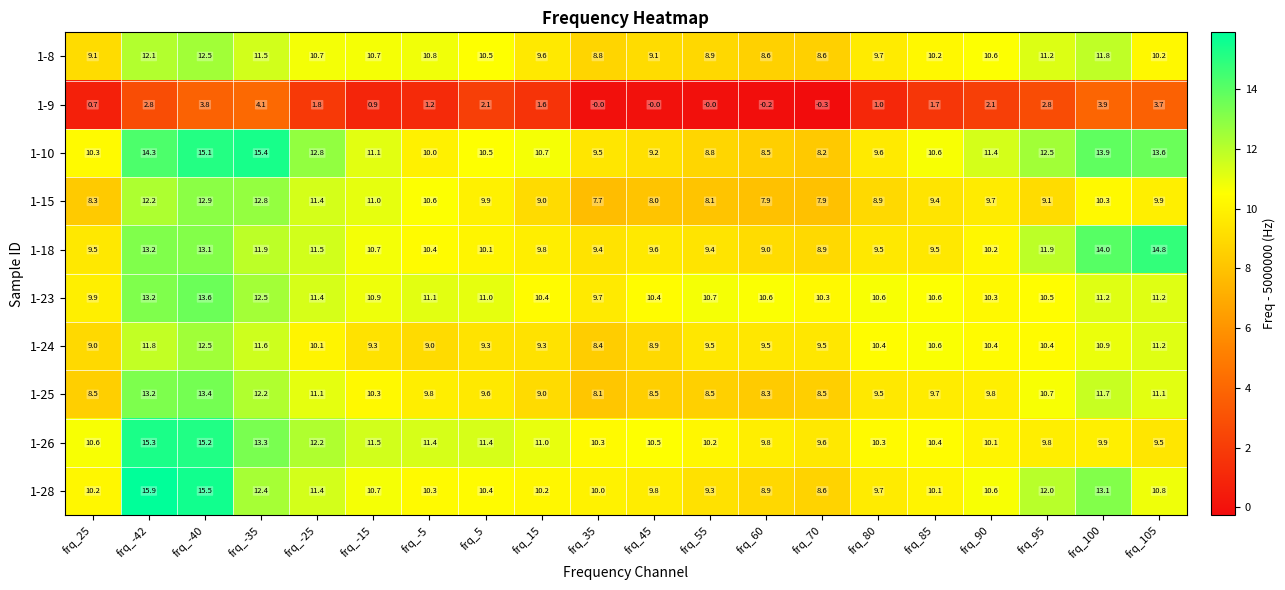

The 1-24 series shows 9.3 at frq_15. True or false?

True